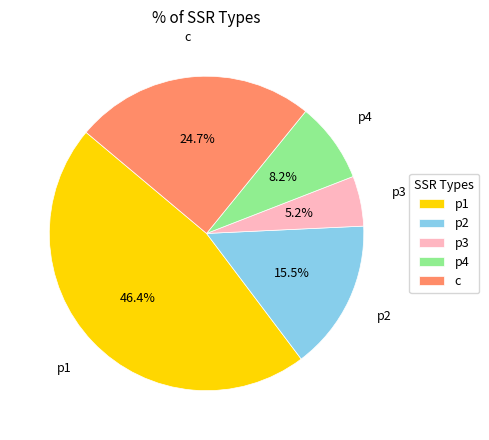

What is the smallest slice in the pie chart?

p3